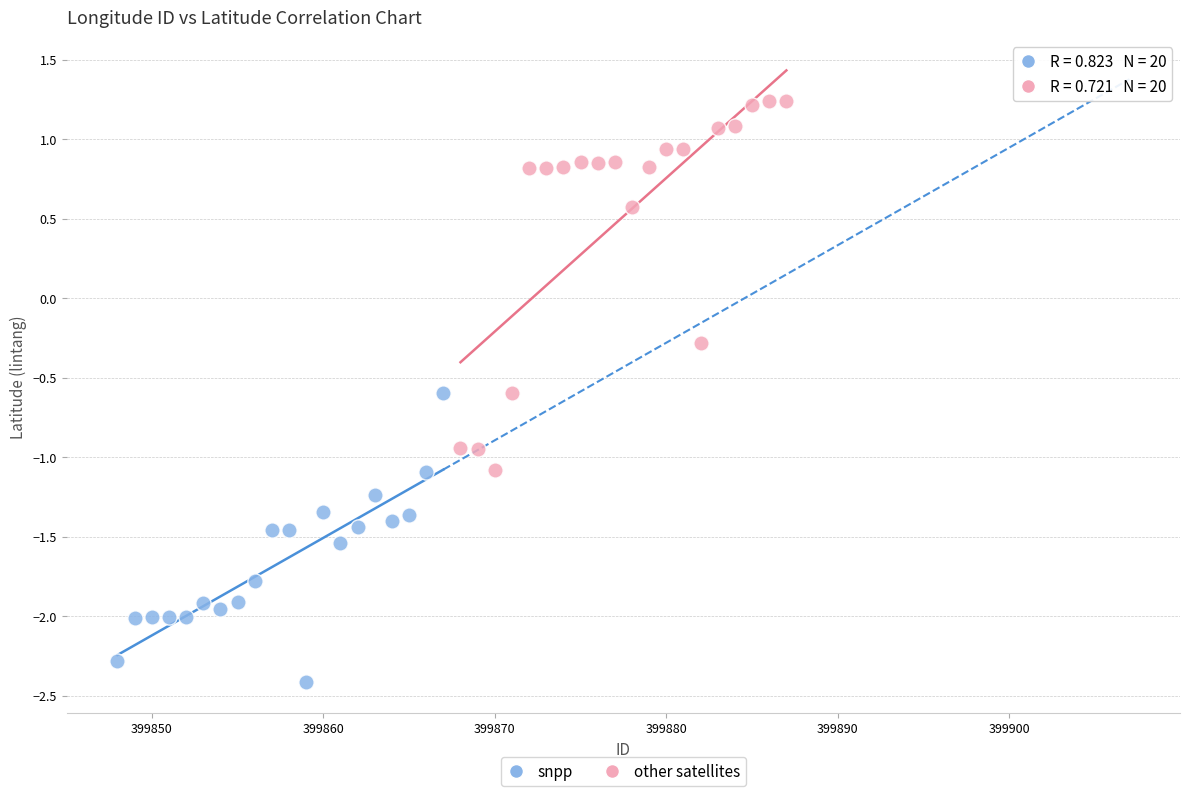

What are all the series names shown in the legend?

snpp, other satellites